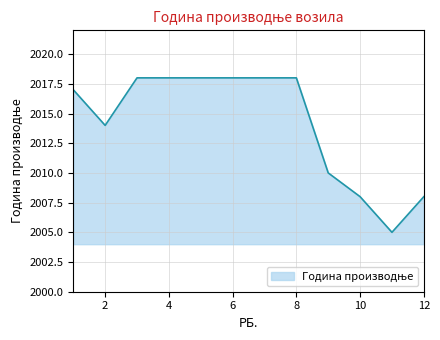

What is the minimum value shown in the chart?

2005